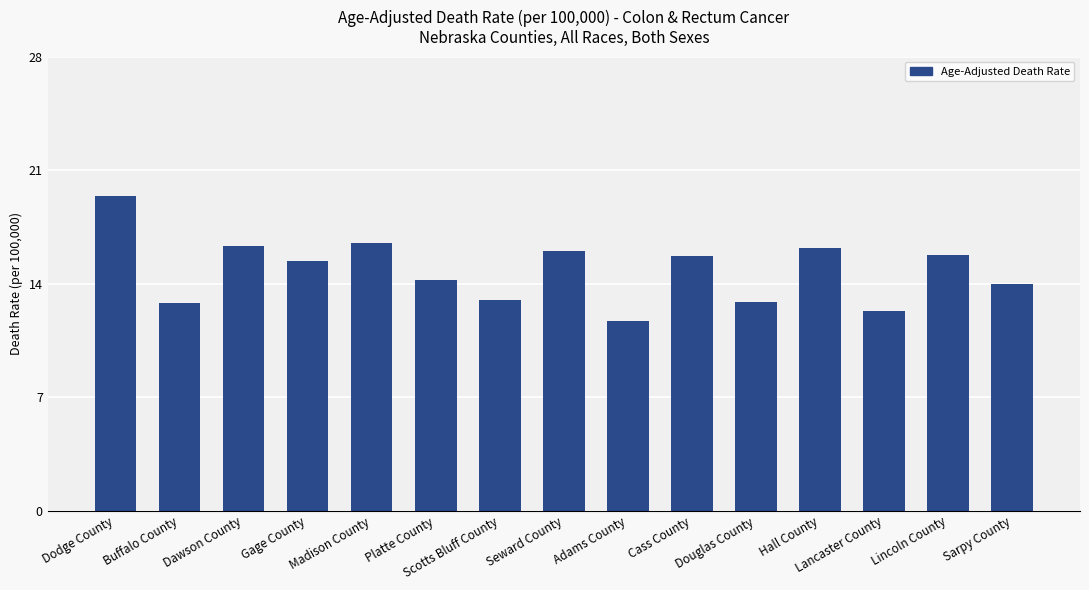

What is the difference between the maximum and second lowest values?

7.1